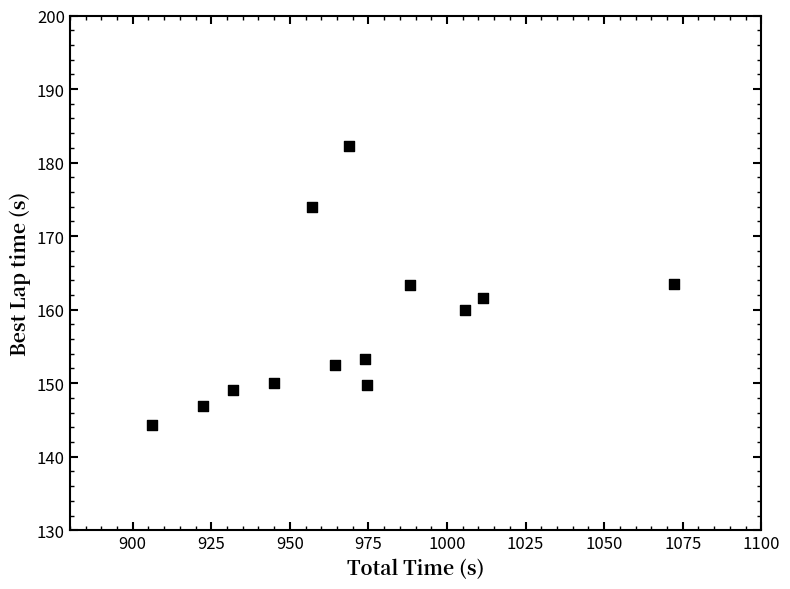

What is the range of X values (max minus min)?

165.9